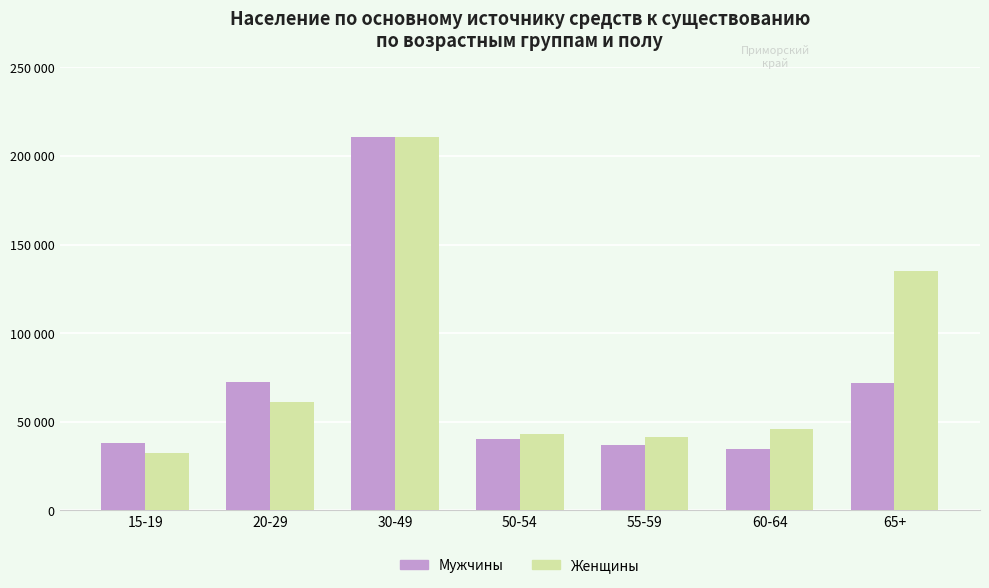

List the labels in order of Мужчины value, smallest first.

60-64, 55-59, 15-19, 50-54, 65+, 20-29, 30-49